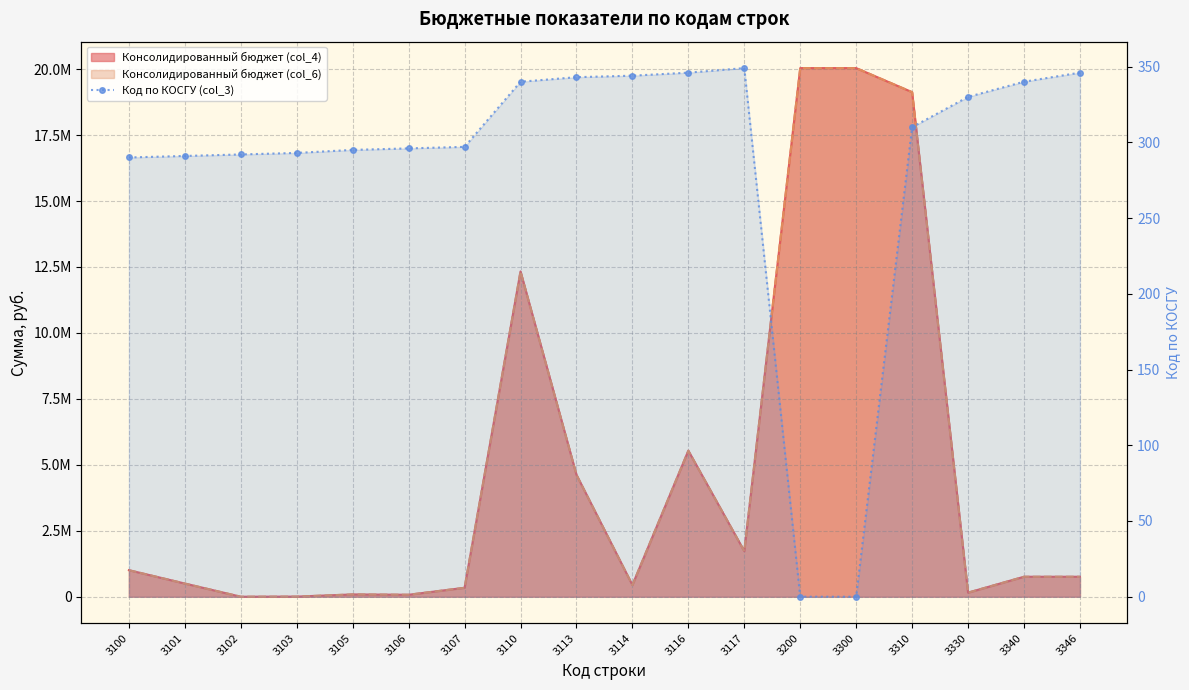

At which category does the data reach its first local peak?

3117